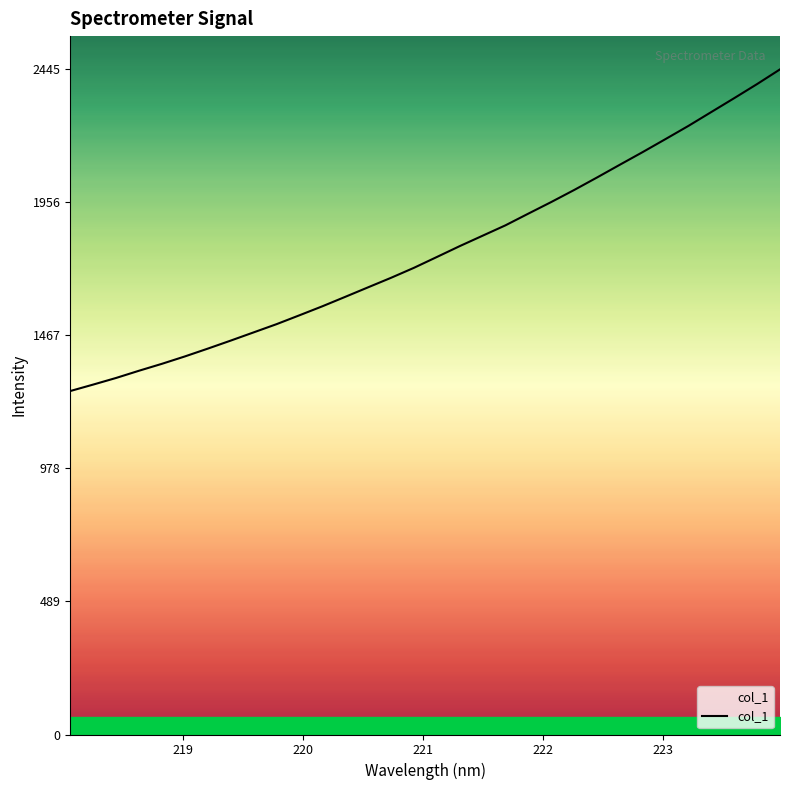

Reading right to left, list all the values displayed in this chart.

2445.3	2391.4	2339.6	2288.7	2237.8	2189.3	2141.4	2094.8	2047.8	2001.8	1957.6	1915.0	1872.0	1833.7	1795.5	1755.4	1715.7	1679.0	1644.1	1609.0	1574.3	1541.2	1508.5	1478.3	1448.2	1418.6	1389.9	1362.9	1337.4	1310.9	1286.5	1262.8